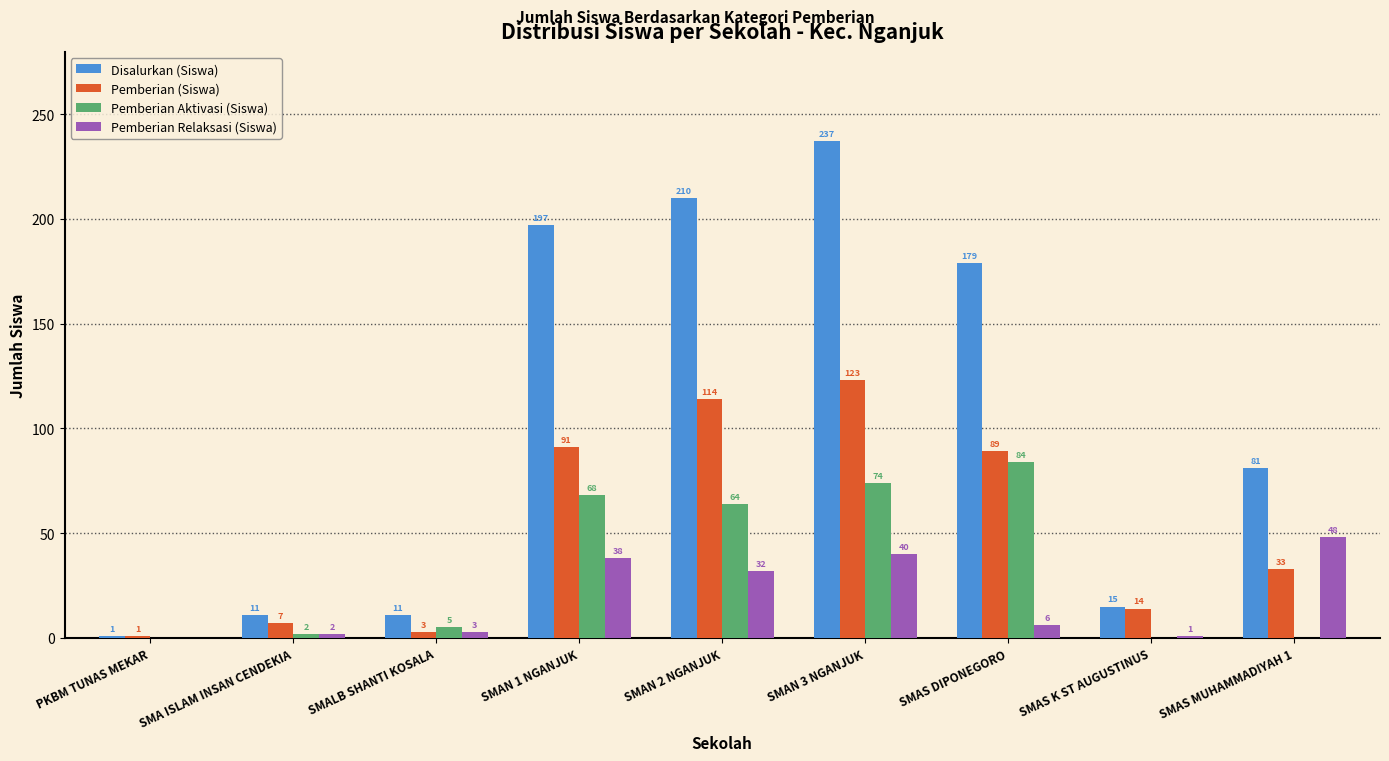

Where is Pemberian Relaksasi (Siswa) nearest to the value 24?

SMAN 2 NGANJUK